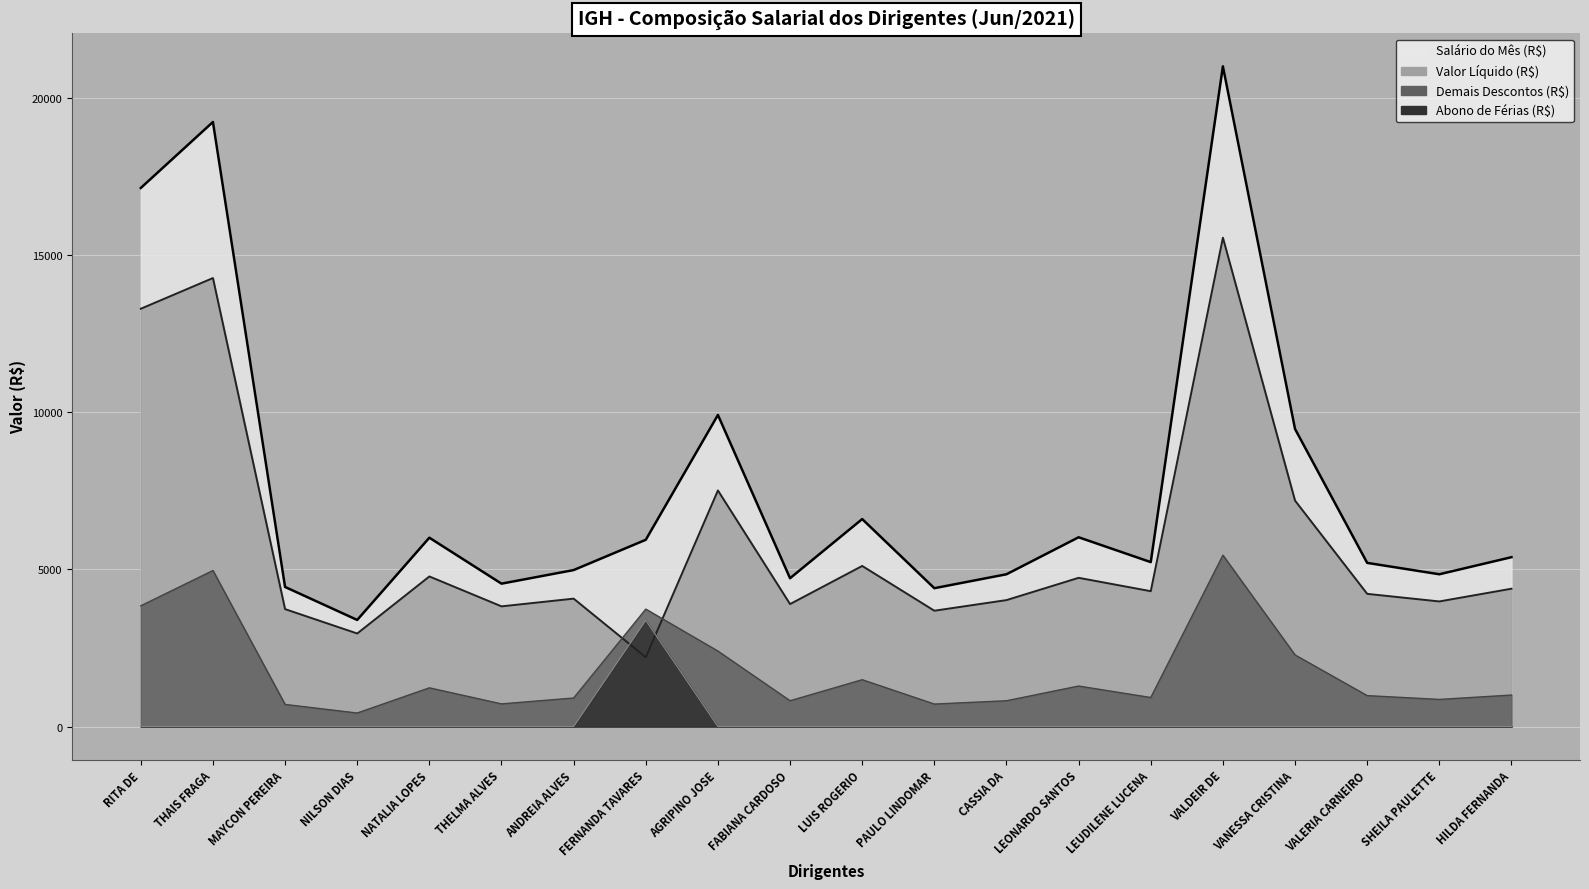

Reading right to left, list all the values displayed in this chart.

Salário do Mês (R$): 5387.9	4844.4	5206.7	9465.1	21000.0	5230.8	6021.2	4844.4	4401.4	6600.0	4718.5	9911.5	5940.9	4978.0	4545.8	6007.2	3391.7	4440.5	19229.6	17130.9
Demais Descontos (R$): 1002.8	864.2	985.0	2278.7	5450.8	924.8	1289.8	821.5	716.5	1490.8	822.2	2401.5	3736.3	908.8	722.0	1232.4	431.1	704.6	4963.9	3841.6
Valor Líquido (R$): 4385.1	3980.2	4221.7	7186.4	15549.2	4306.0	4731.4	4022.8	3684.9	5109.2	3896.3	7510.0	2204.7	4069.2	3823.8	4774.9	2960.5	3735.9	14265.6	13289.2
Abono de Ferias (R$): 0.0	0.0	0.0	0.0	0.0	0.0	0.0	0.0	0.0	0.0	0.0	0.0	3377.4	0.0	0.0	0.0	0.0	0.0	0.0	0.0